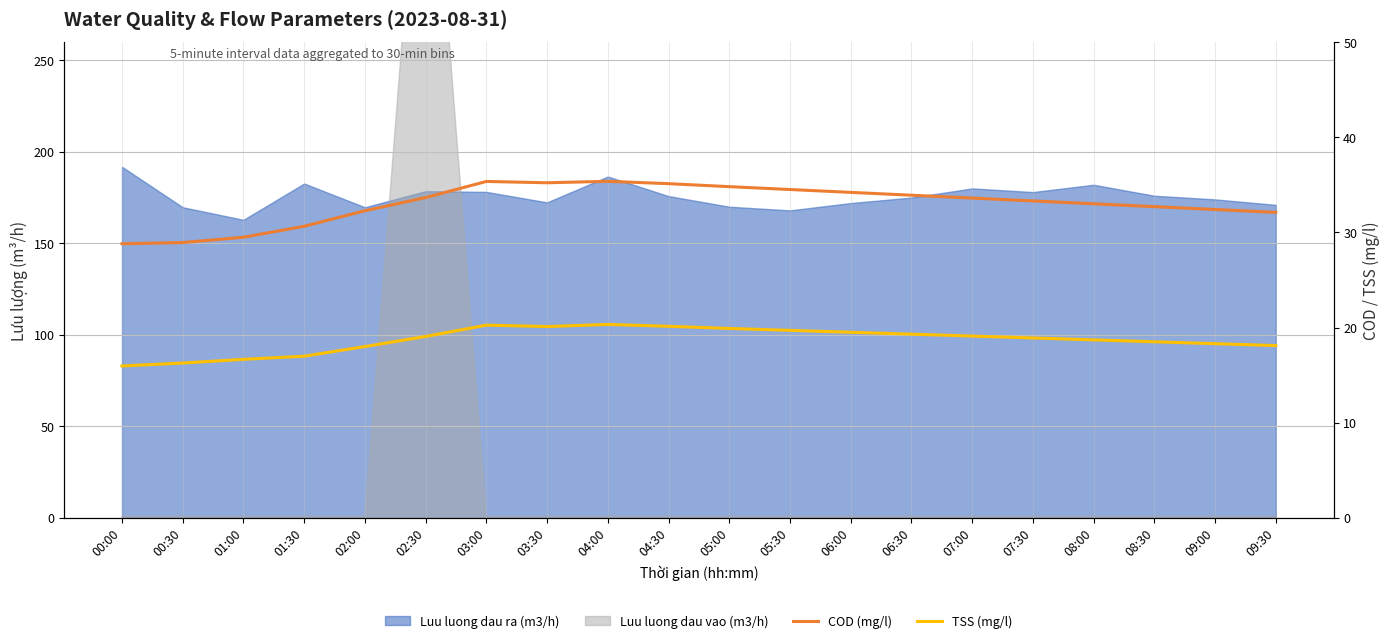

How many data points in COD (mg/l) are less than 33?

8